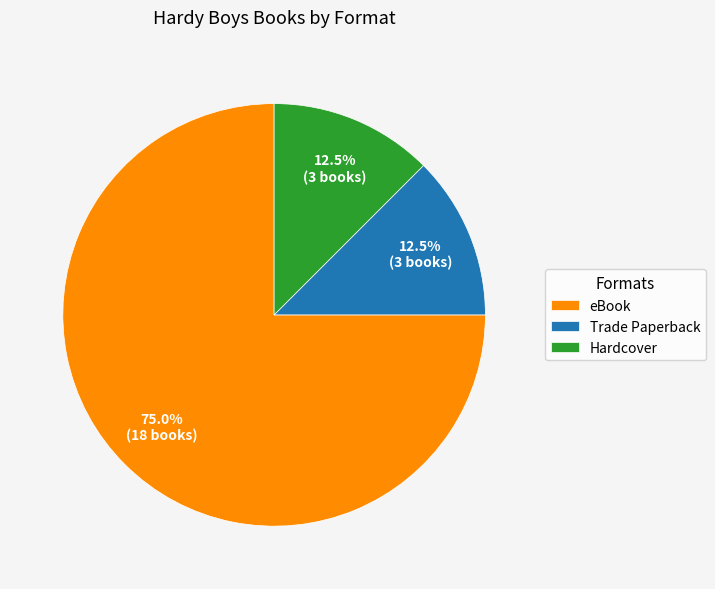

Approximately how many times larger is the value at Trade Paperback compared to Hardcover?

1.0